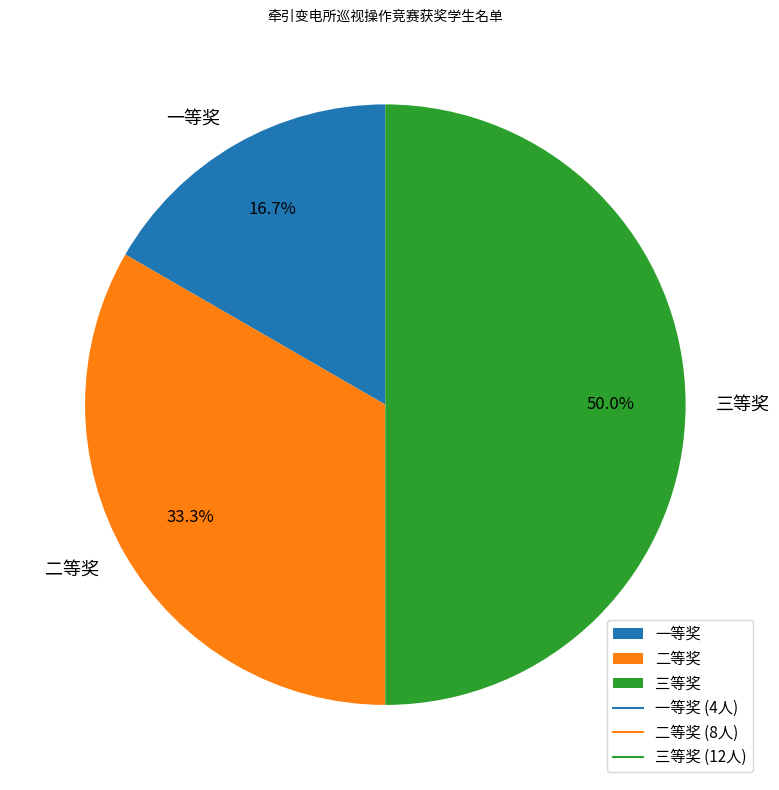

Which slice is the smallest?

一等奖